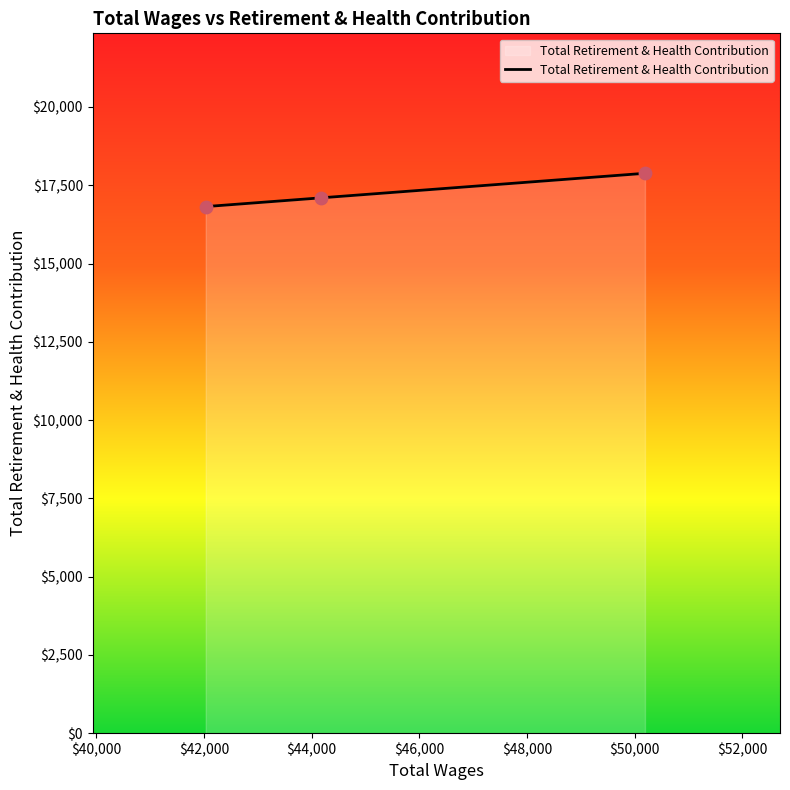

What is the average value?

17267